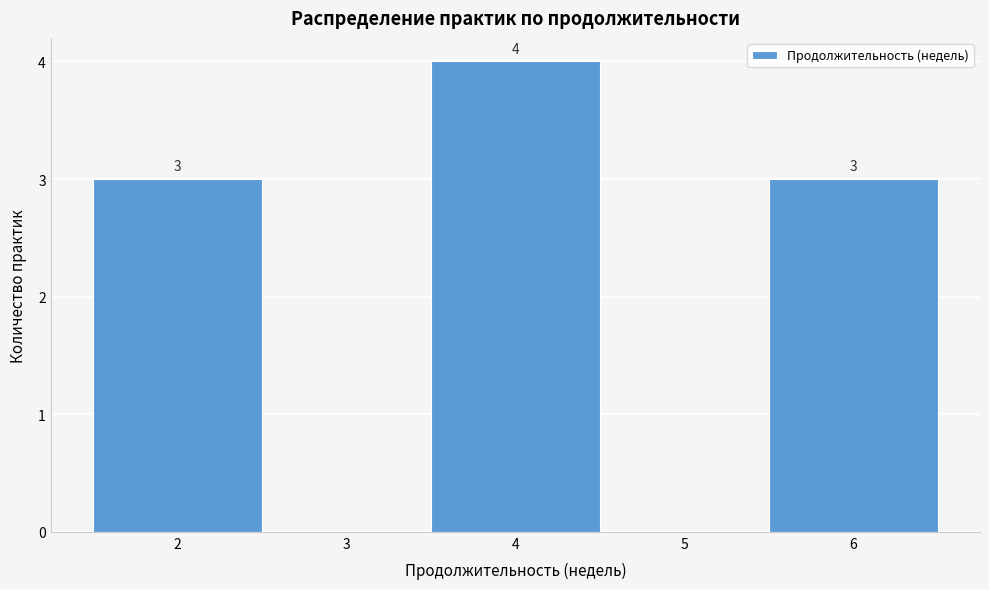

Over which range of the x-axis is the bar tallest?

3.5 to 4.5